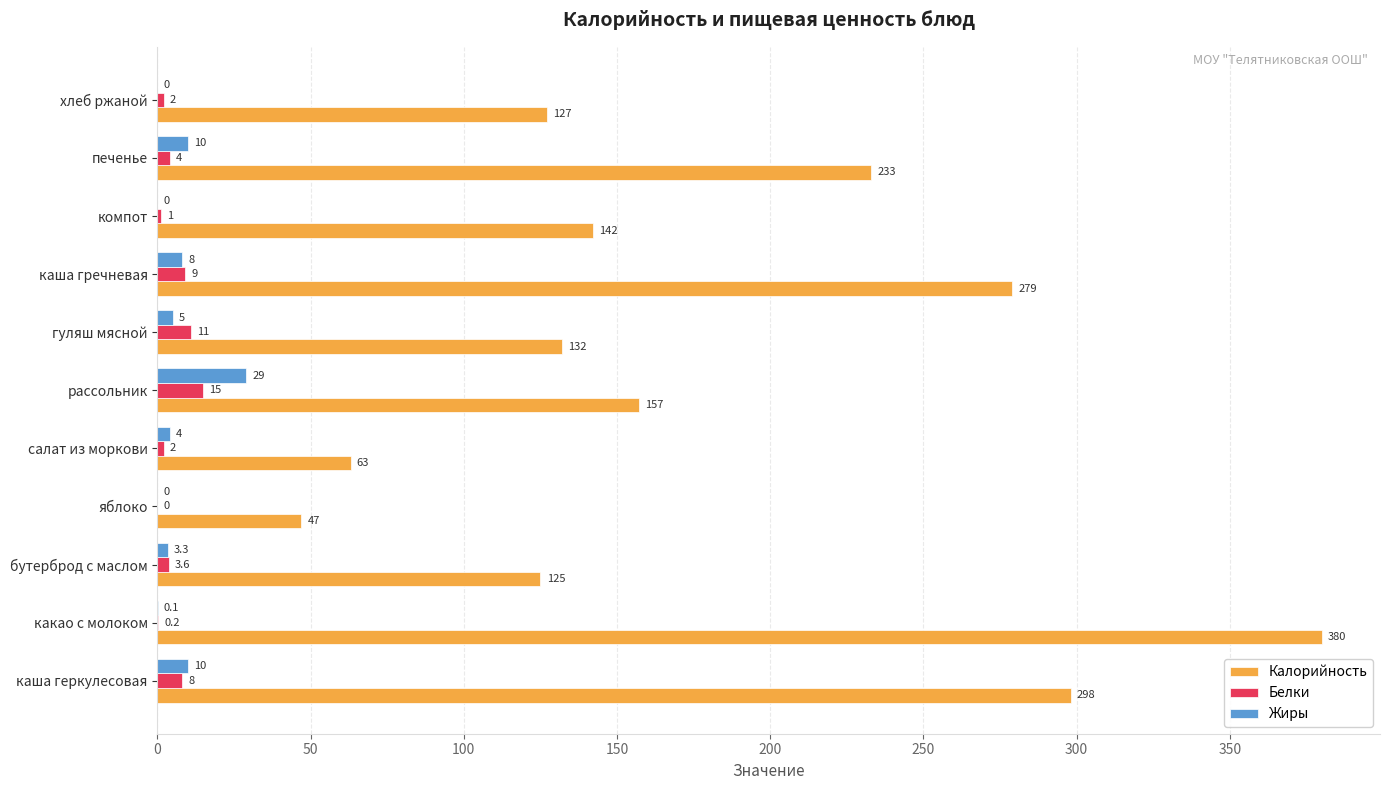

Is it true that Калорийность equals 125.0 at бутерброд с маслом?

True